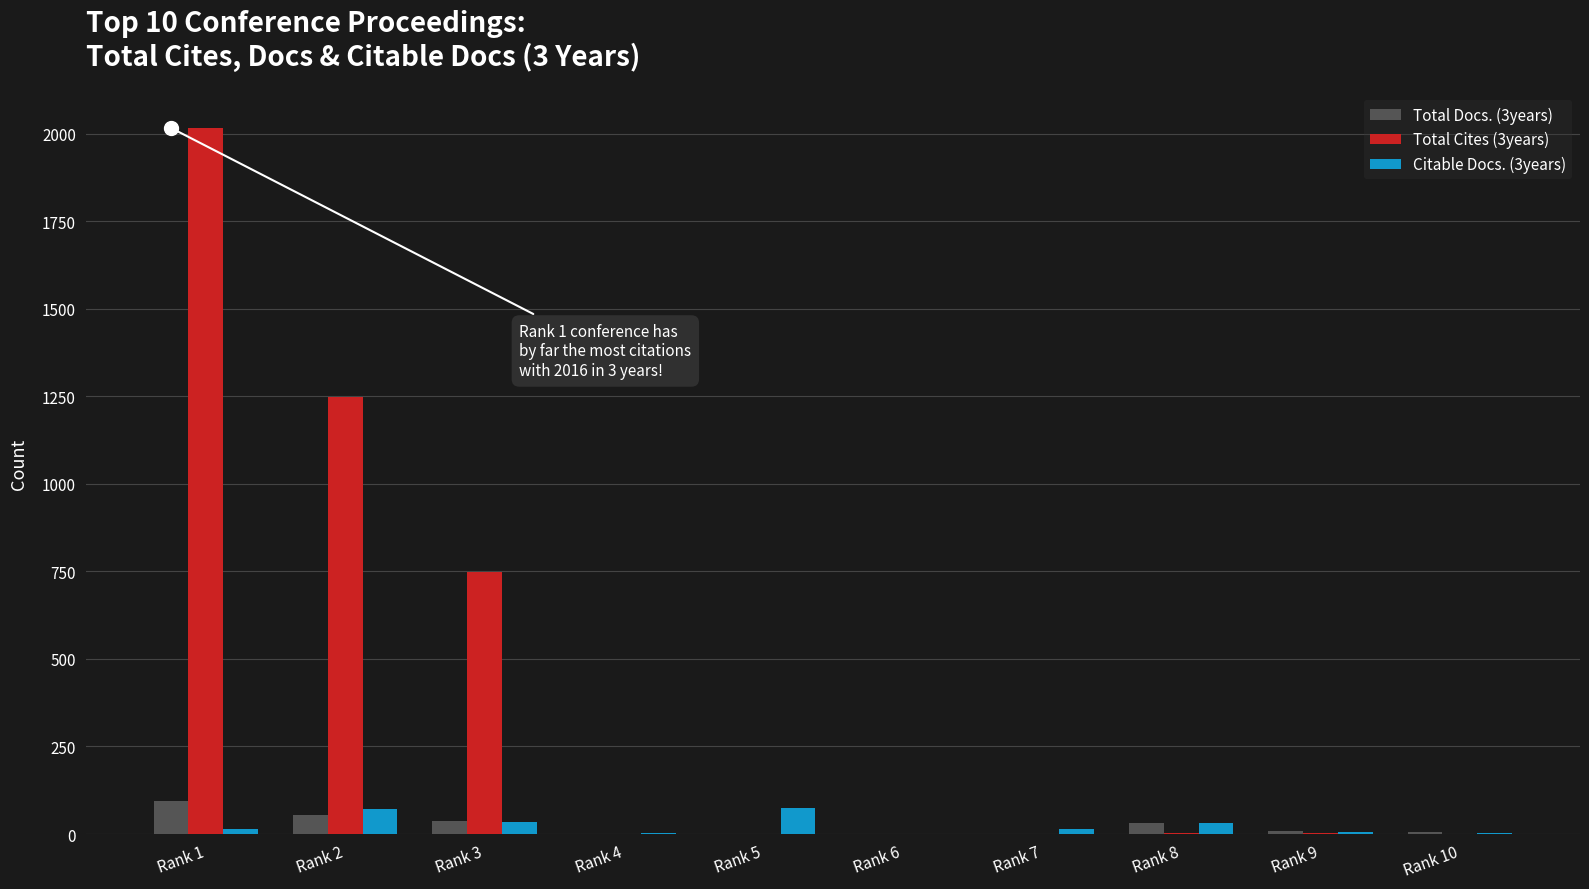

What is the spread (max minus min) of values at Rank 8?

31